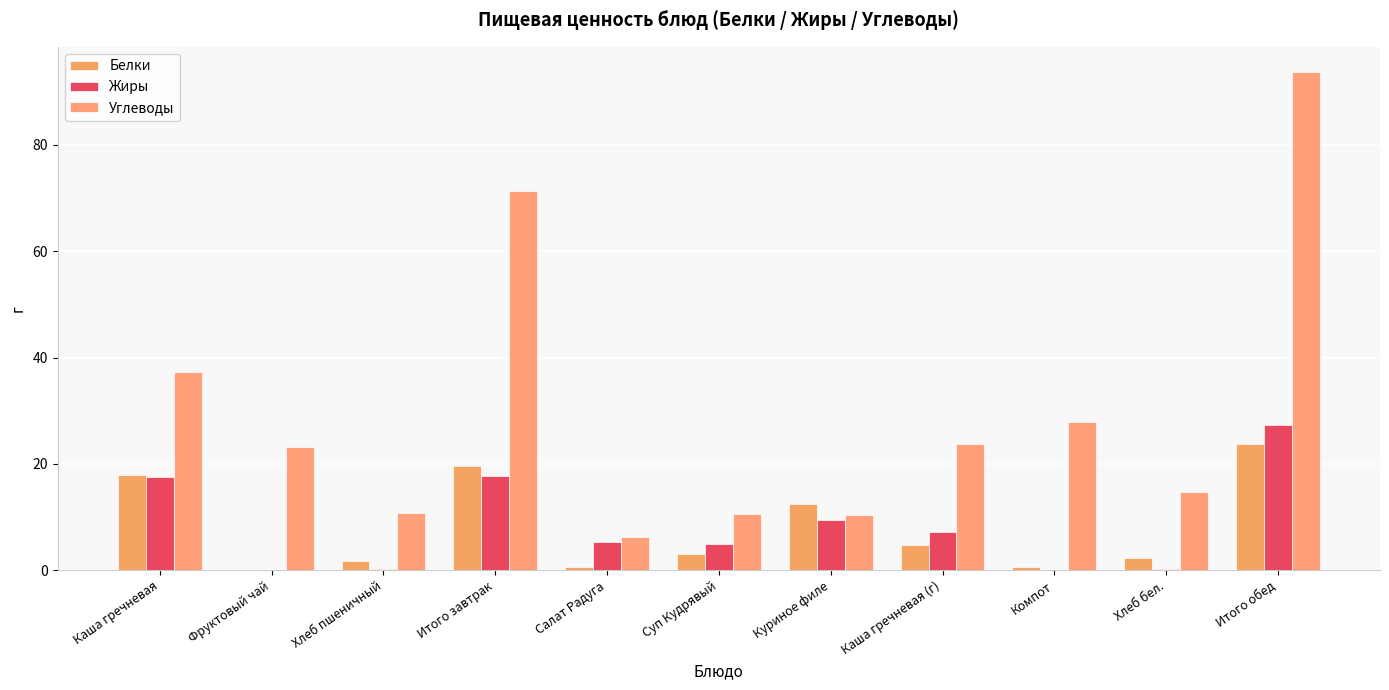

Reading left to right, list all the values displayed in this chart.

Белки: 17.9	0.0	1.7	19.5	0.6	3.0	12.5	4.8	0.6	2.3	23.8
Жиры: 17.6	0.0	0.2	17.8	5.3	5.0	9.5	7.2	0.0	0.2	27.3
Углеводы: 37.3	23.2	10.8	71.3	6.3	10.5	10.5	23.8	27.9	14.8	93.8